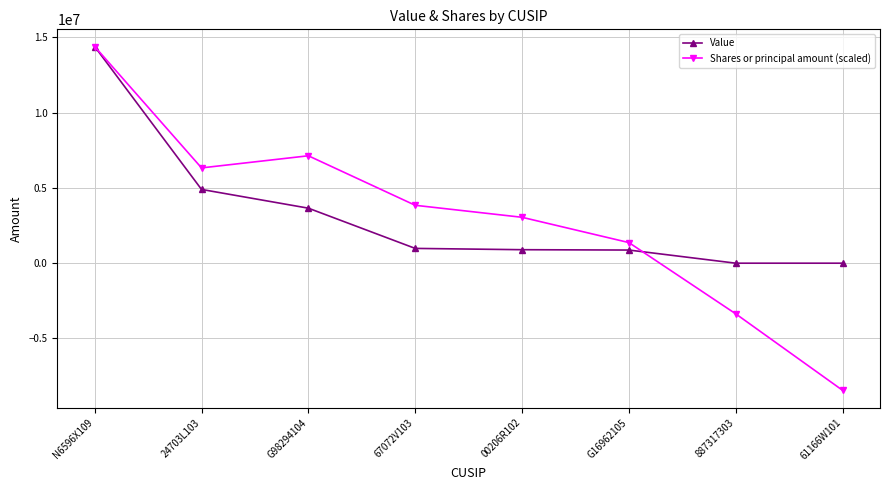

How many data points in Shares or principal amount (scaled) are above 3846292?

4